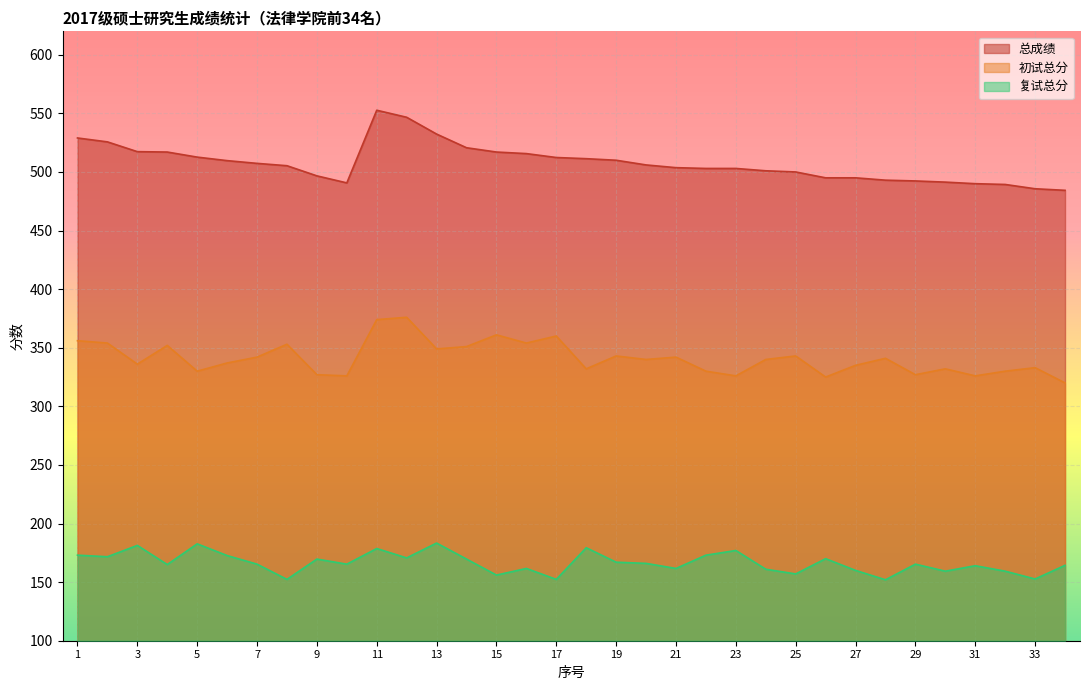

True or false: 初试总分 has more than 1 interior local peaks.

True